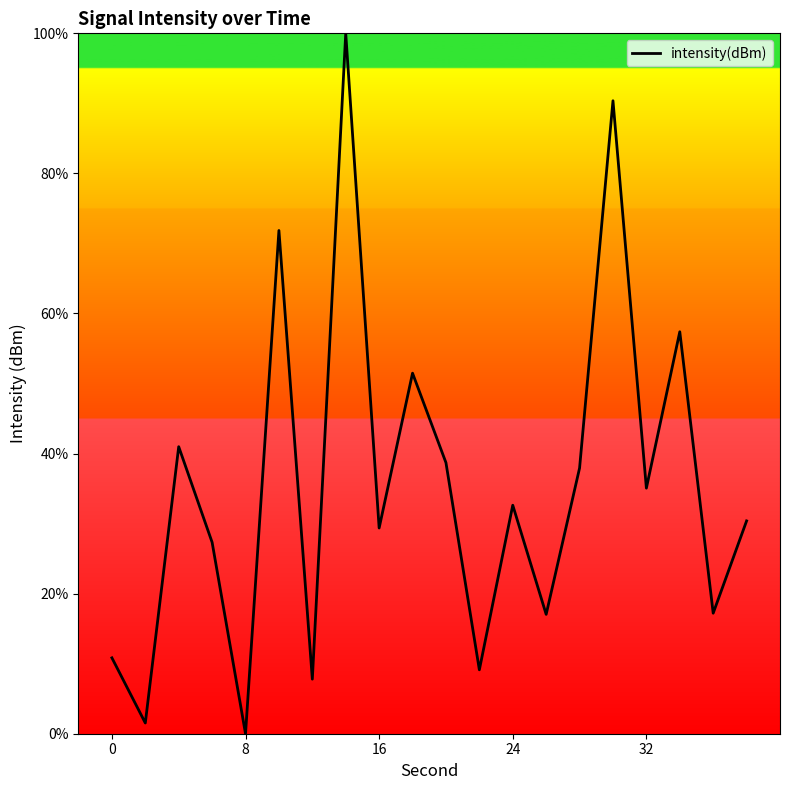

Does the chart display data point markers on the line(s)?

No